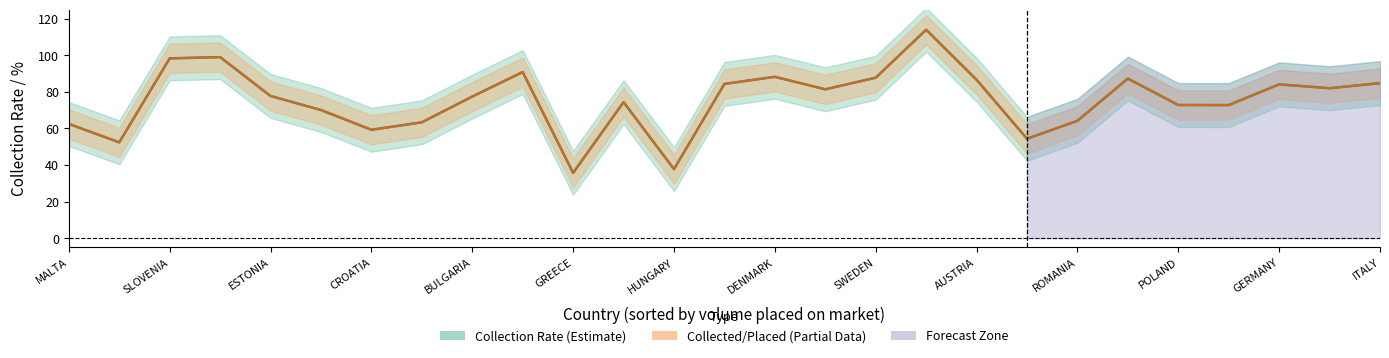

Between which two adjacent categories do Collected / Placed (%) and Collection Rate (%) first intersect?

MALTA and SLOVENIA